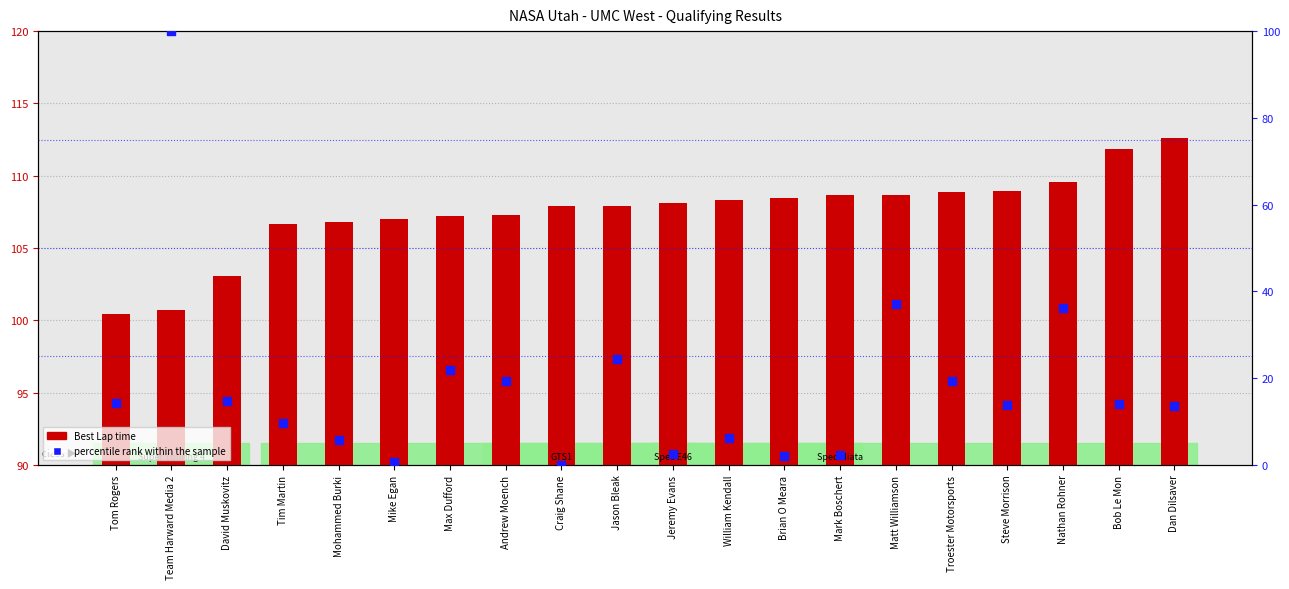

At which category is the sum across all series the highest?

Team Harward Media 2